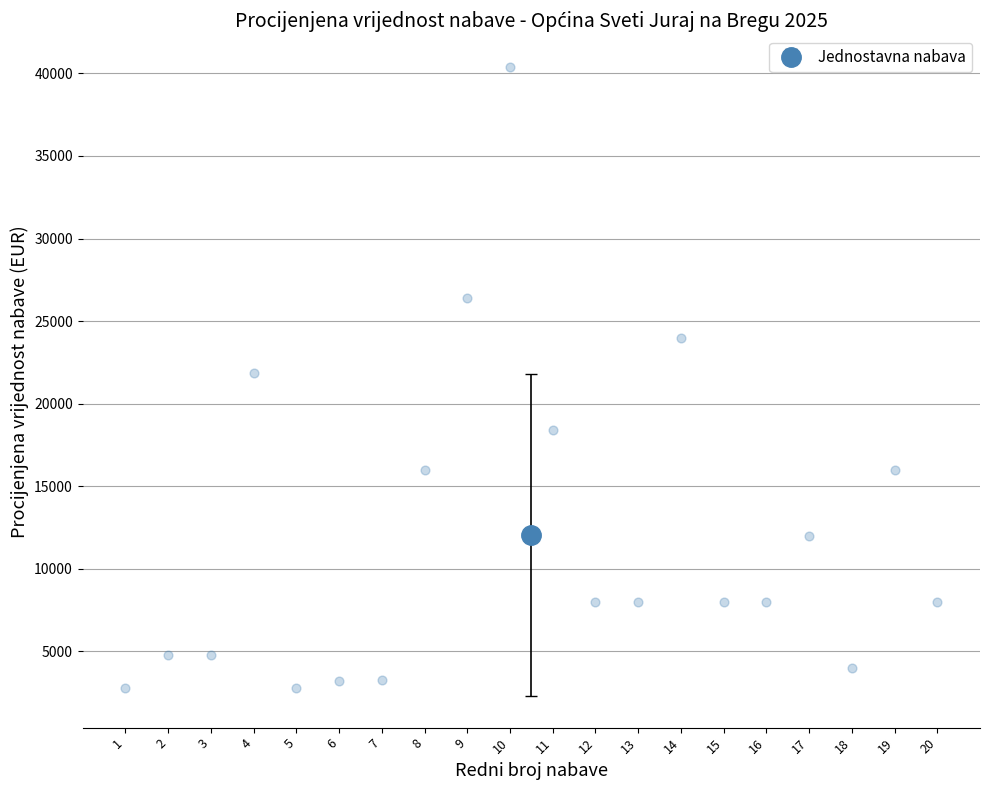

What is the range of X values (max minus min)?

19